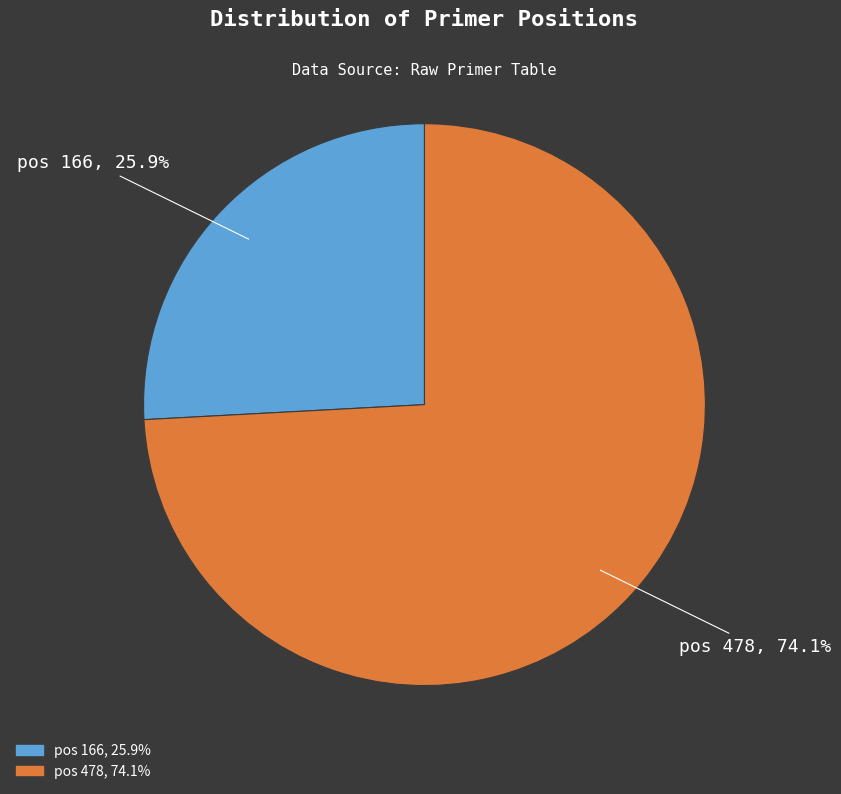

Is there any slice that represents more than half of the pie?

Yes